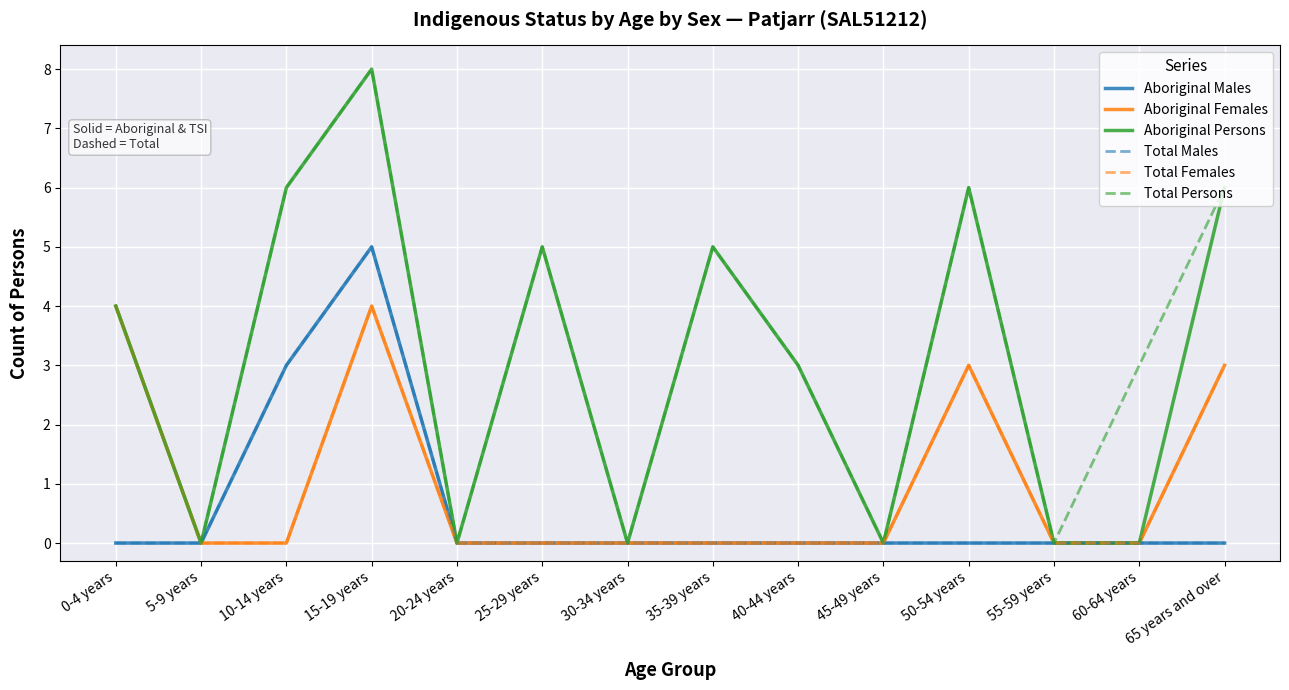

Which series has the widest spread of values?

Aboriginal Persons